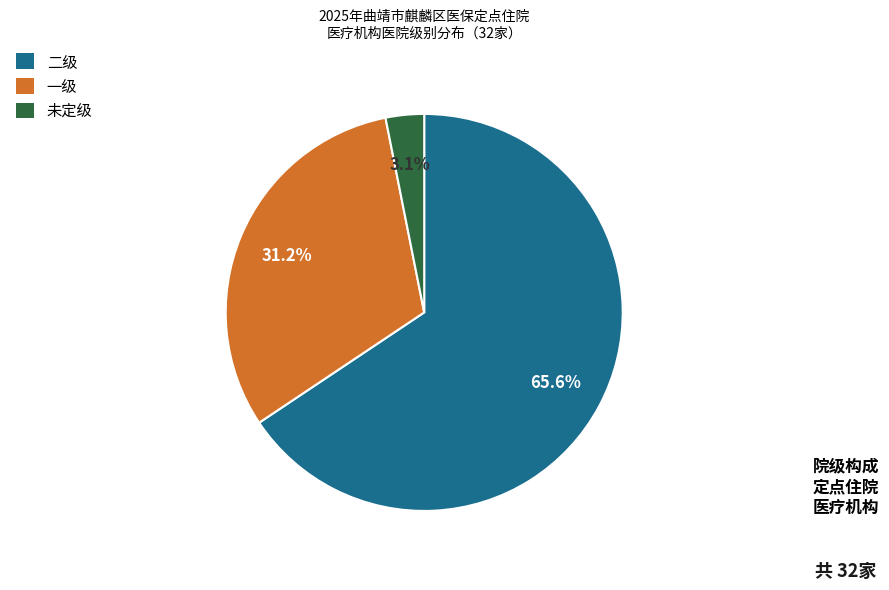

What is the smallest slice in the pie chart?

未定级